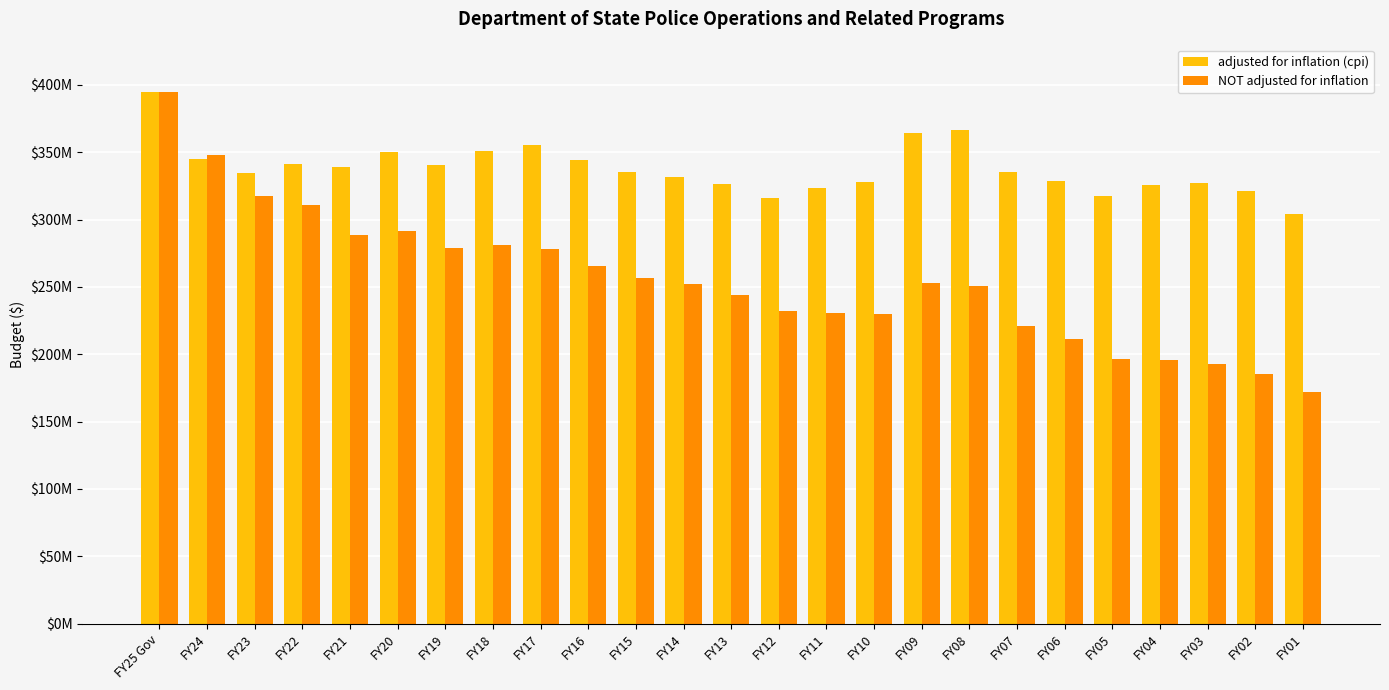

At which label does adjusted for inflation (cpi) first exceed 335216397?

FY25 Gov